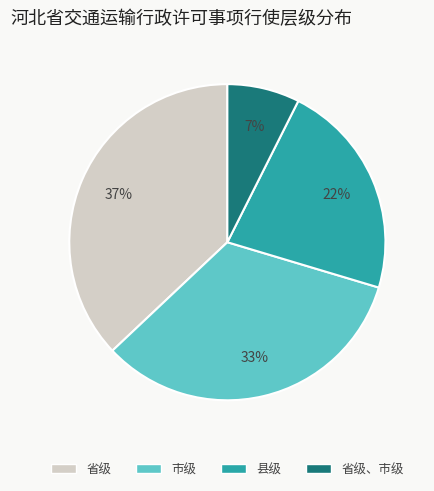

Does 市级 represent more than half of the total?

No